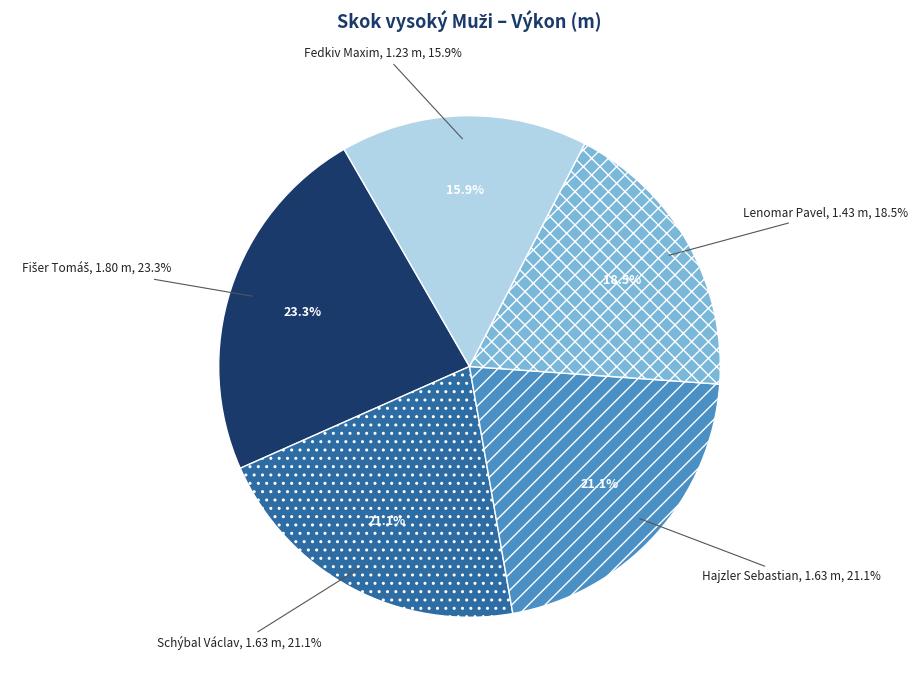

Is Fedkiv Maxim the majority of the pie?

No